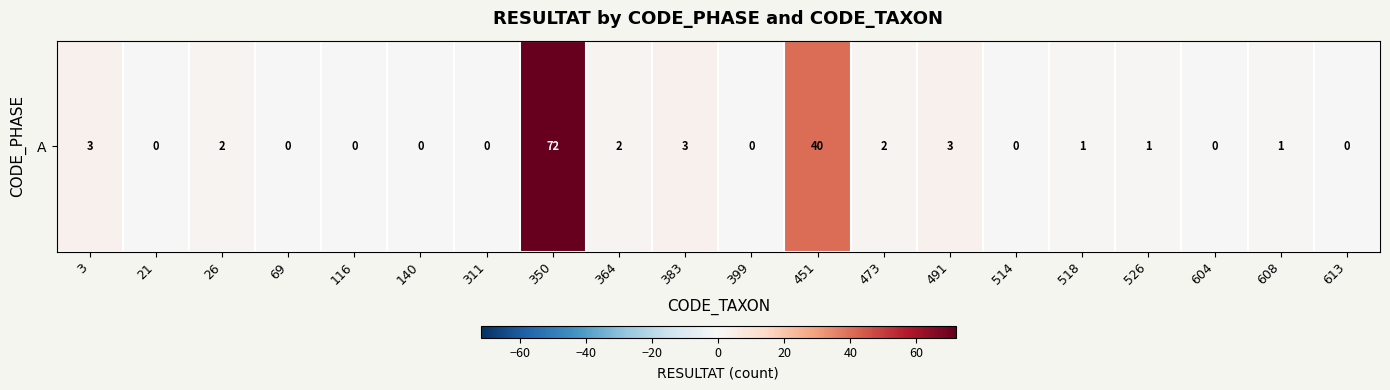

How many data points does each series have?

20